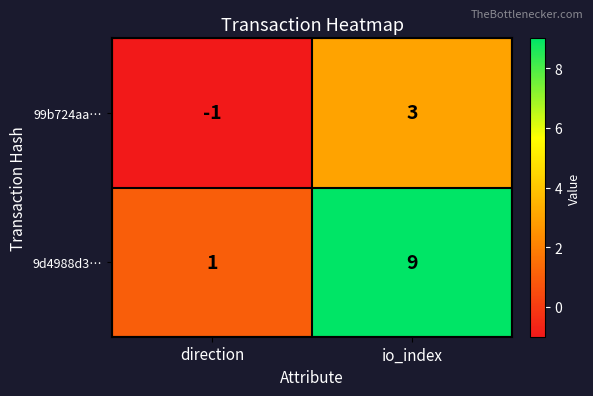

What is the difference between the highest and lowest values at io_index?

6